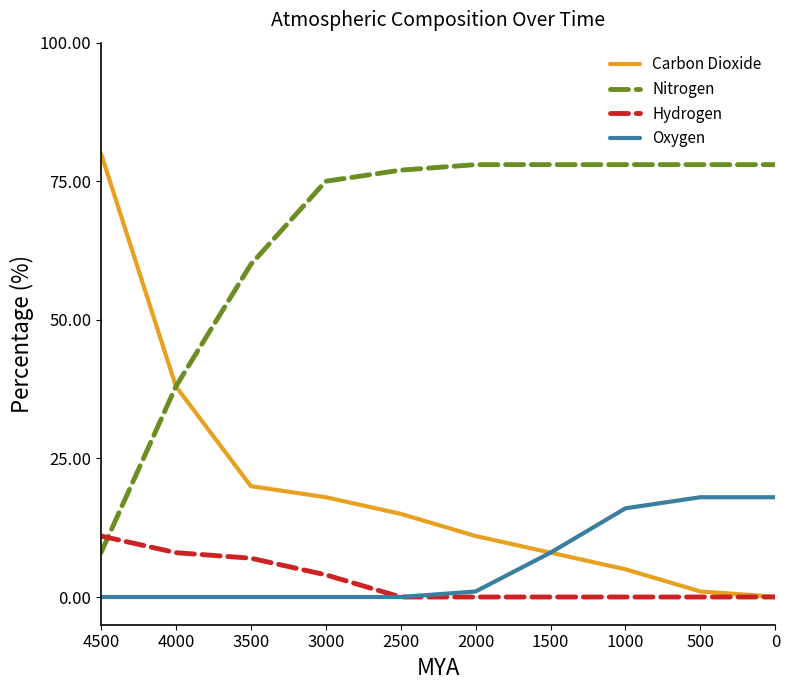

Which series has the largest range (max minus min)?

Carbon Dioxide